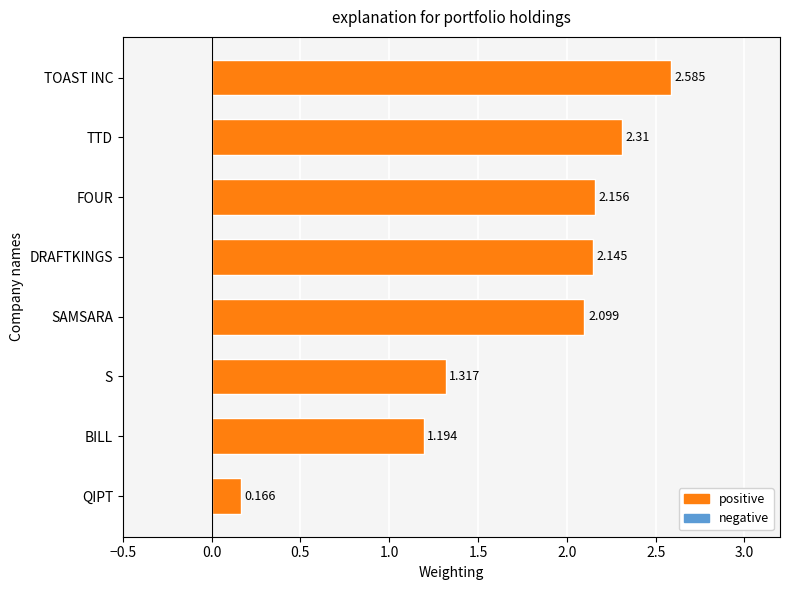

List the labels in order of value, smallest first.

QIPT, BILL, S, SAMSARA, DRAFTKINGS, FOUR, TTD, TOAST INC